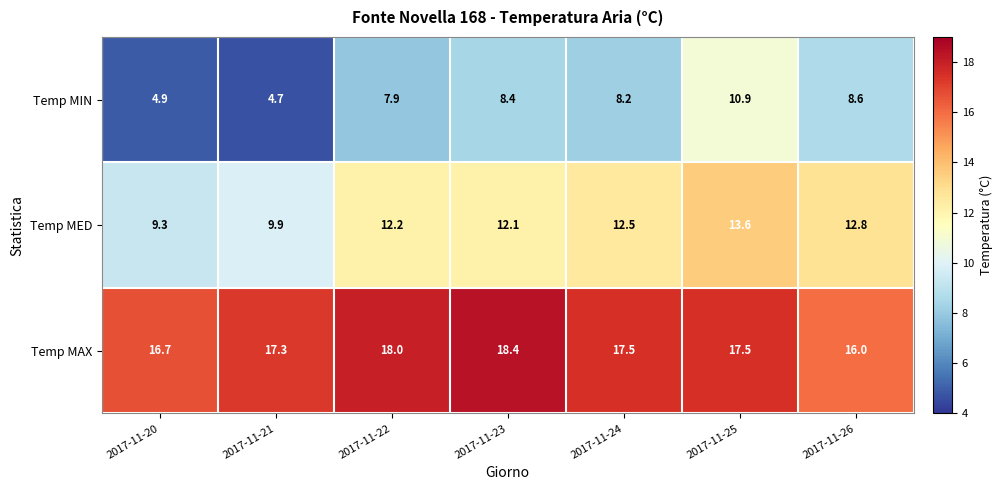

Is it true that Temp MAX equals 16.0 at 2017-11-26?

True